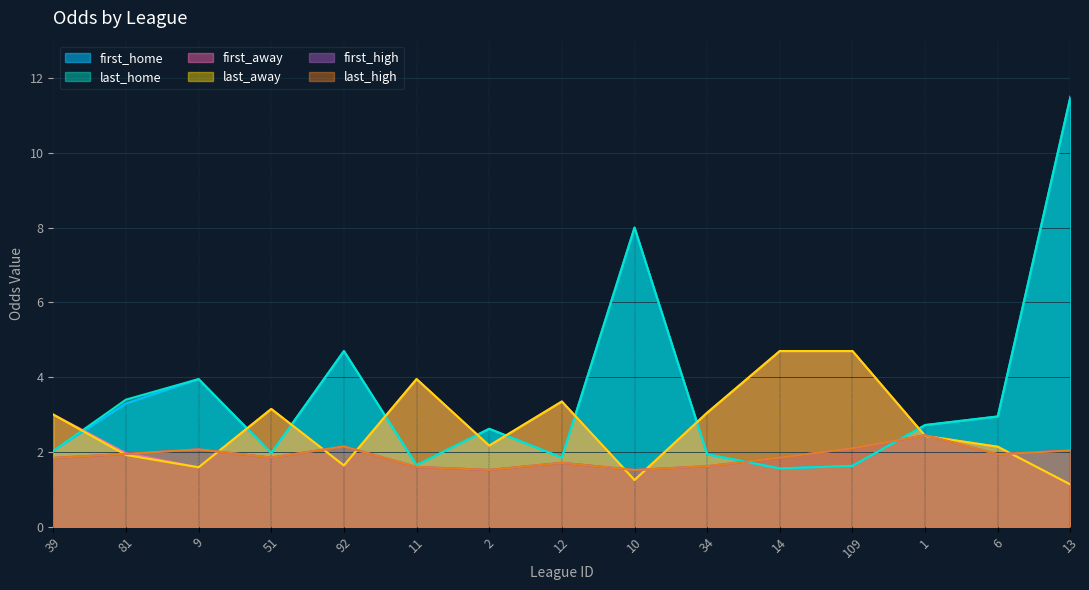

Which series ends up on top after the final intersection of first_away and first_home?

first_home